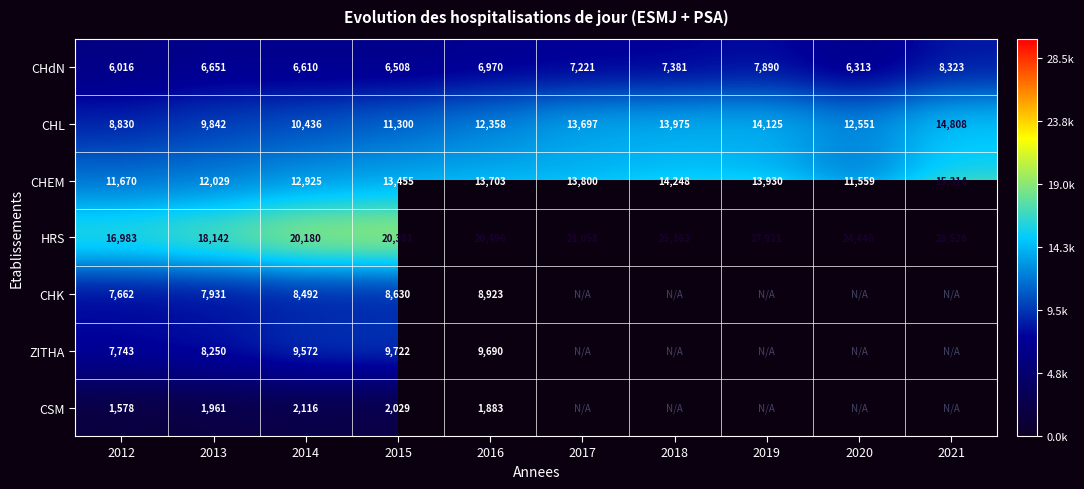

Between 2018 and 2019, which is larger?

2019